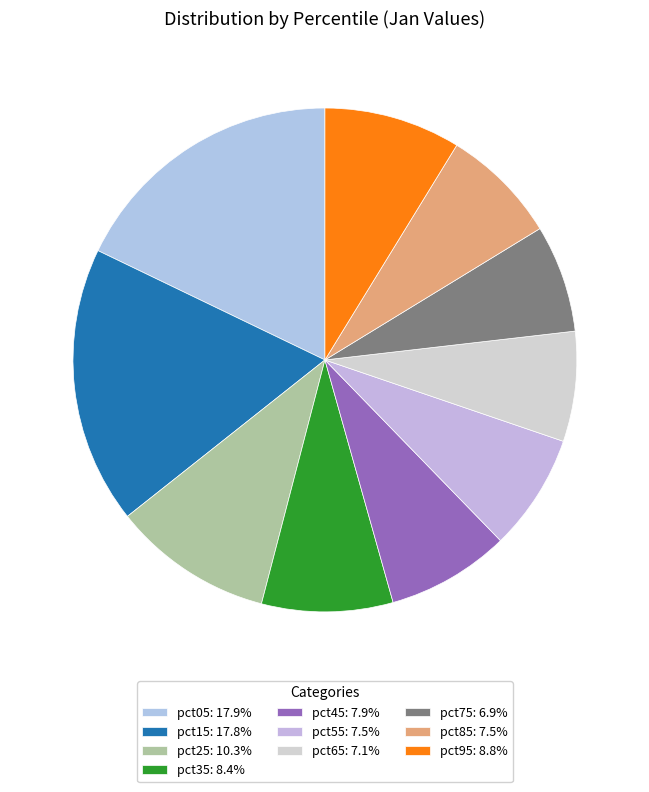

Rank the categories by value from lowest to highest.

pct75, pct65, pct55, pct85, pct45, pct35, pct95, pct25, pct15, pct05